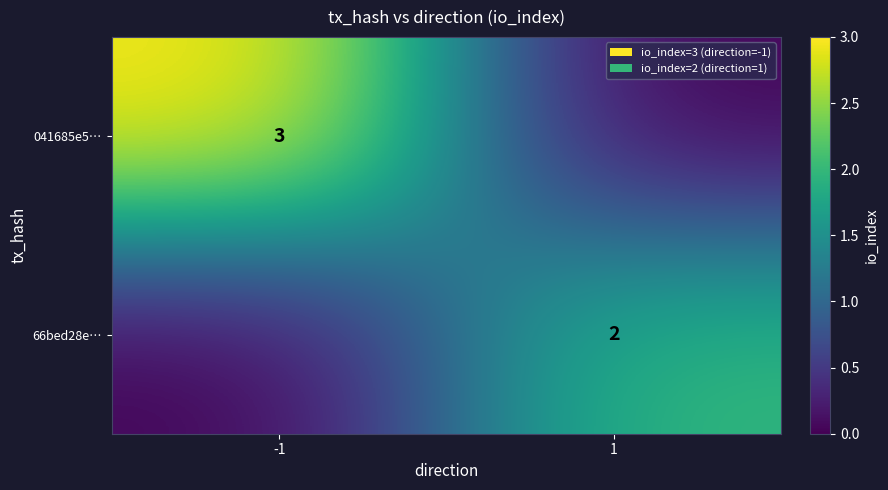

Is the value of 041685e5… at -1 greater than the value of 66bed28e… at 1?

Yes